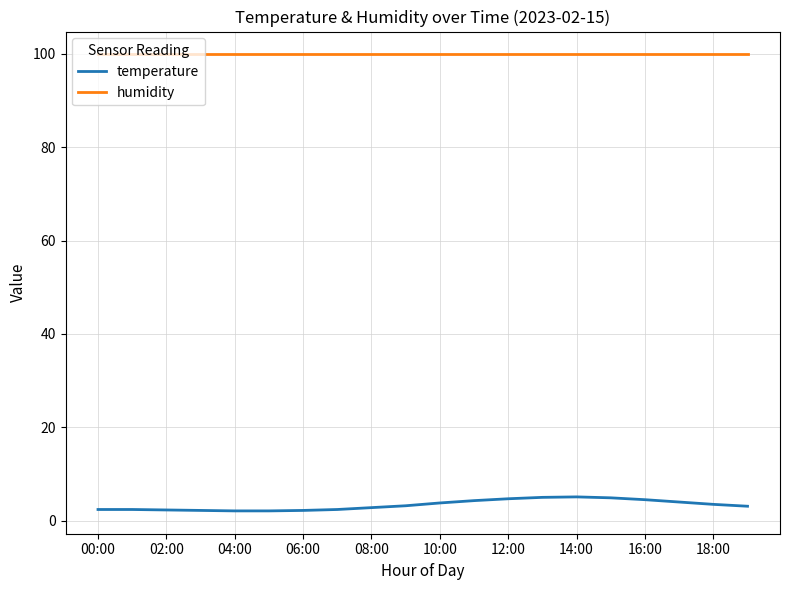

Does the chart have visible grid lines?

Yes